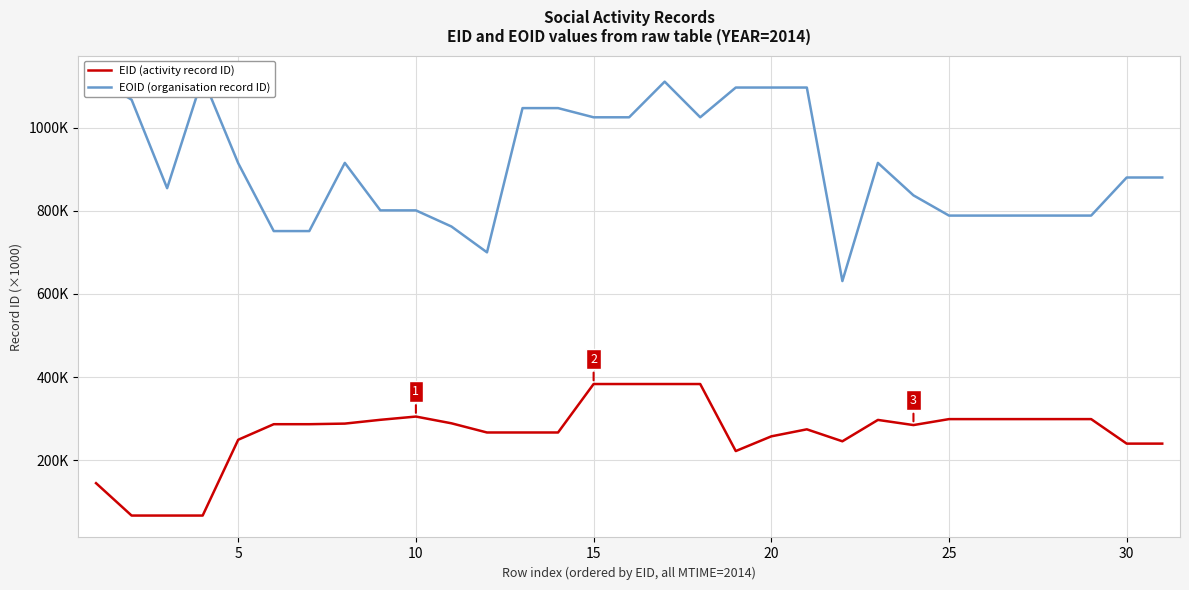

Which series has the largest total across all categories?

EOID (organisation record ID)